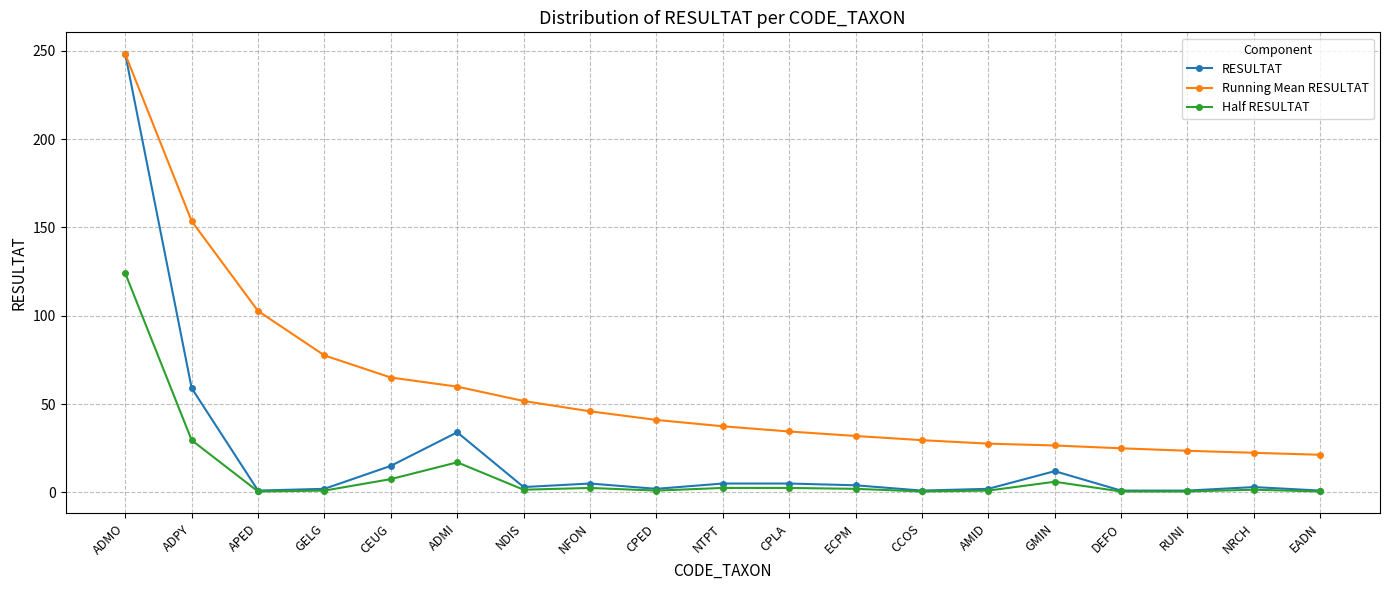

What are all the series names shown in the legend?

RESULTAT, Running Mean RESULTAT, Half RESULTAT